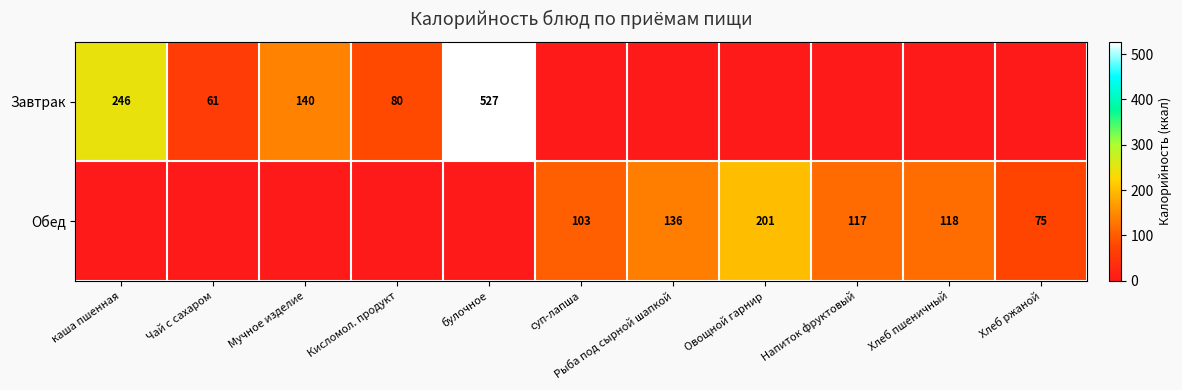

True or false: Завтрак has a value of 61 at Чай с сахаром.

True